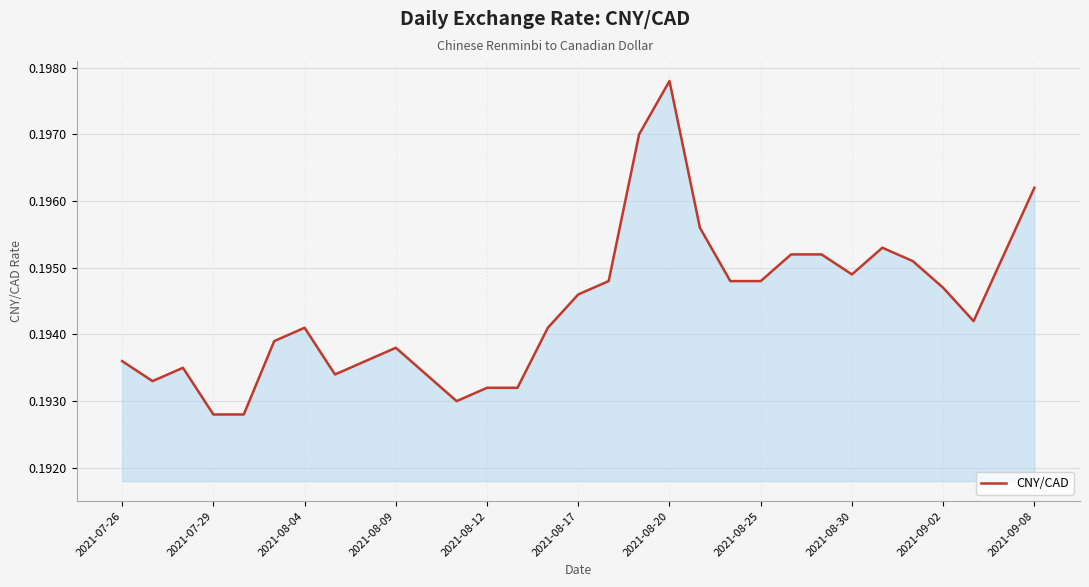

How many lines are shown in the chart?

1